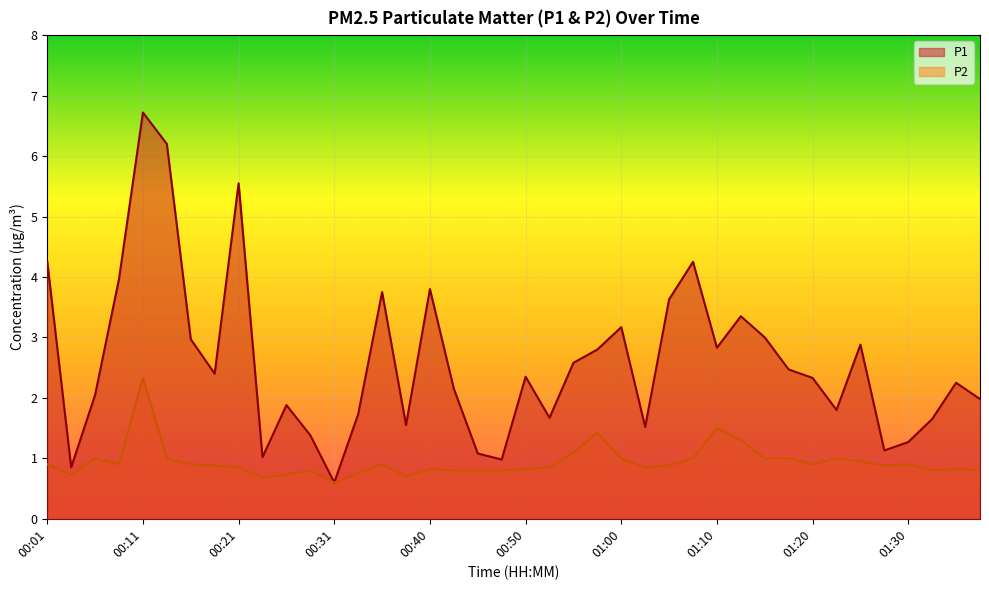

At which category does P2 reach its first local peak?

00:06